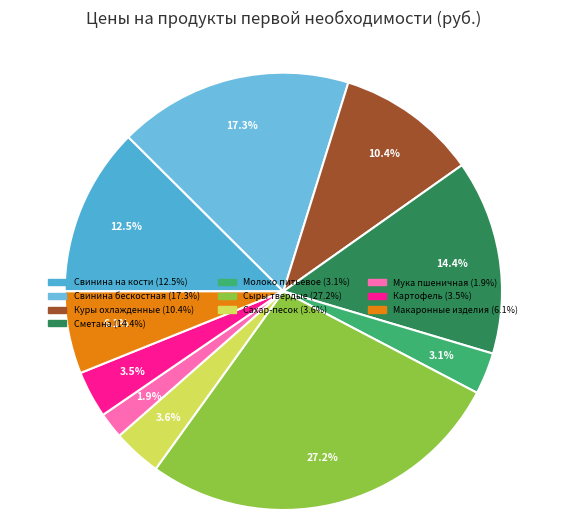

True or false: Сахар-песок accounts for 4% of the total.

True